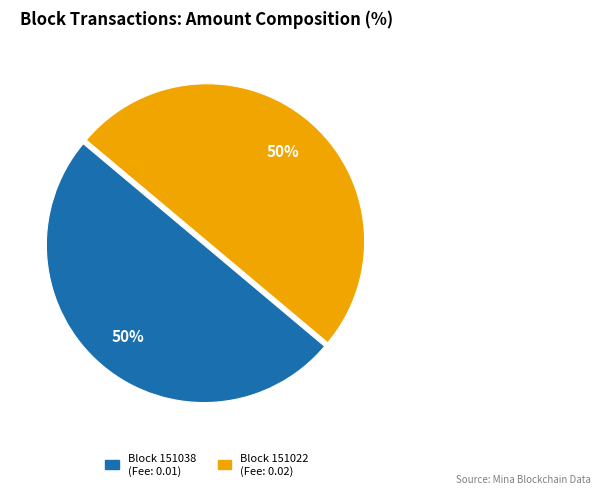

Which category has the smallest portion of the pie?

BlockHeight 151038